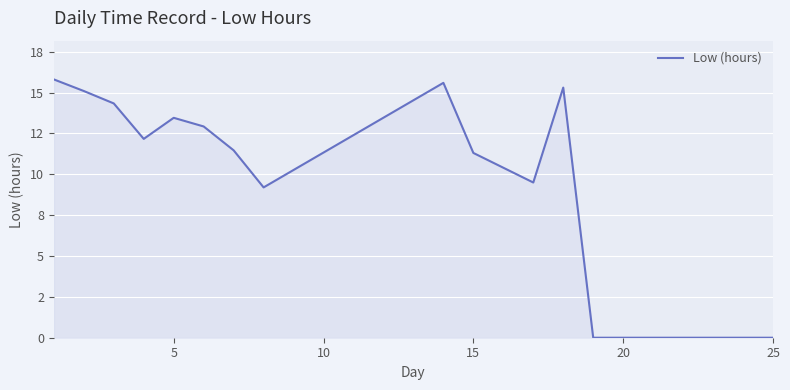

What is the value of the 2nd point from the left?

15.1